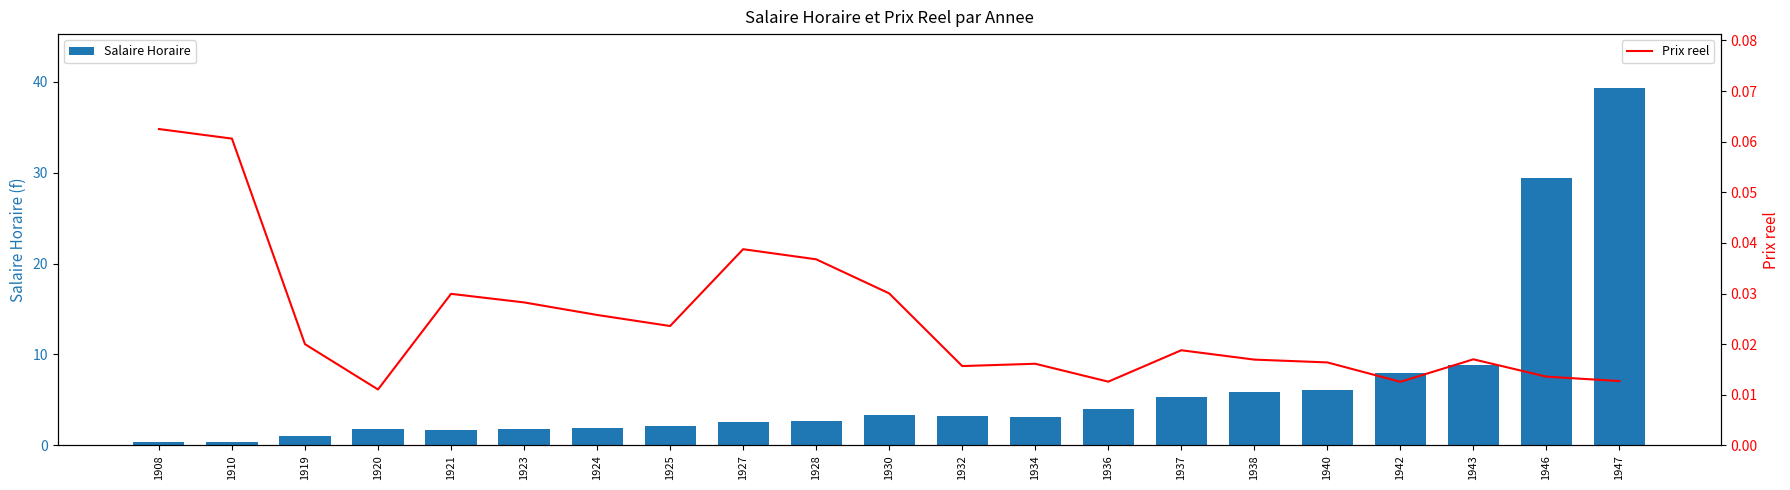

How many distinct data groups are displayed?

2